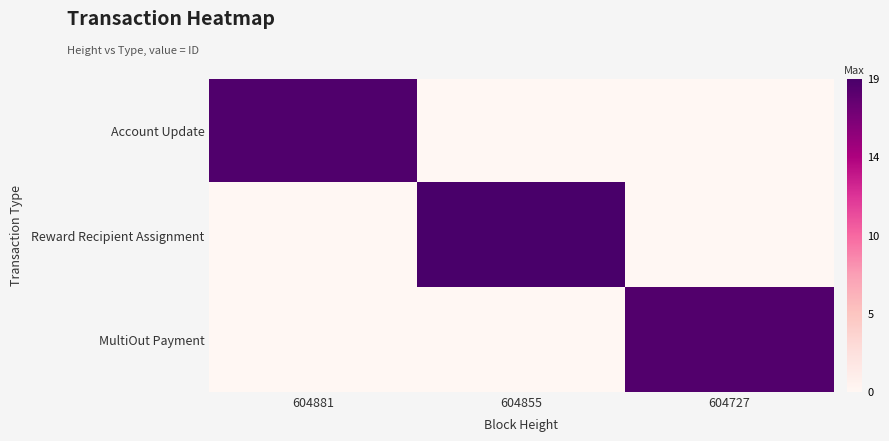

Which label corresponds to the largest value in the chart?

604855